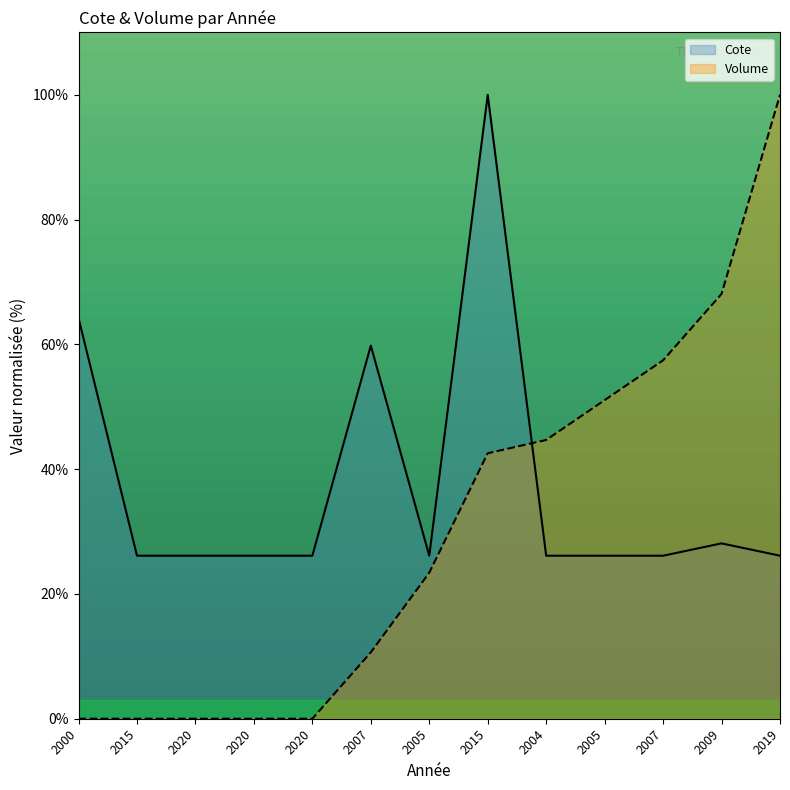

Rank the series by their maximum value, from lowest to highest.

Cote, Volume